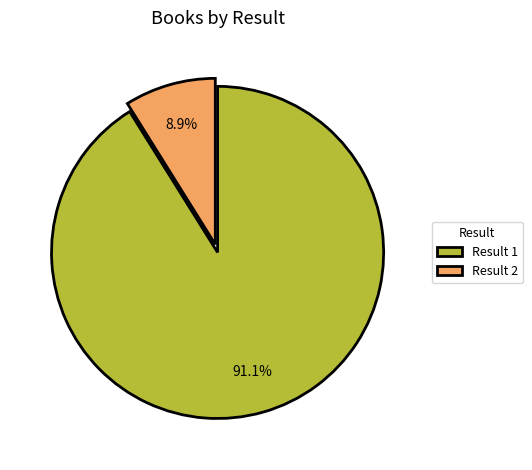

Rank the categories by value from highest to lowest.

Result 1, Result 2